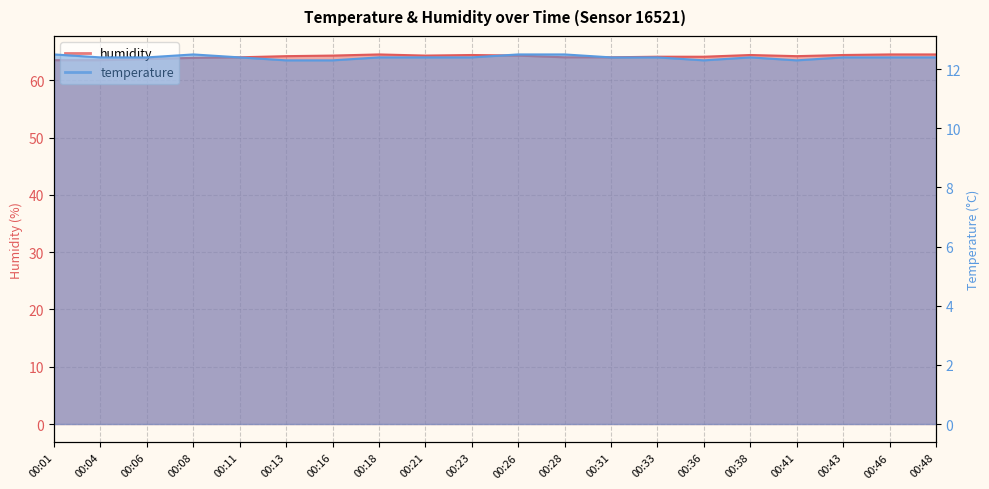

At which category is the sum across all series the highest?

00:18